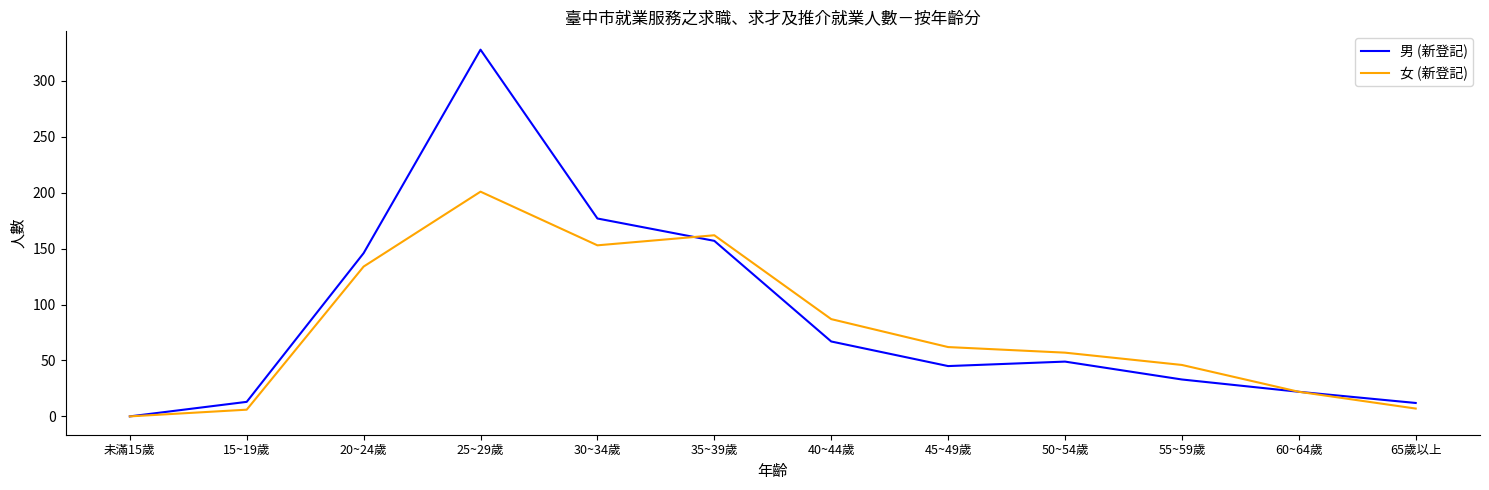

What is the sum of the 男 (新登記) values at 未滿15歲 and 60~64歲?

22